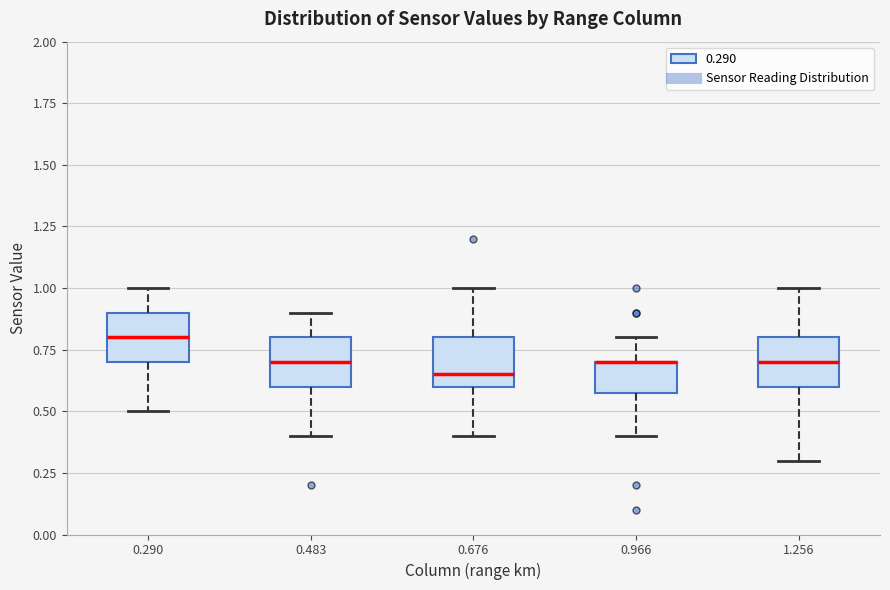

Reading left to right, read every box against the y-axis: the position of its median line, the range the box covers, and the ends of its whiskers. The values are not printed on the chart, so give them approximately, as read against the axis.

0.290: median 0.80, box 0.70 to 0.90, whiskers 0.50 to 1.00
0.483: median 0.70, box 0.60 to 0.80, whiskers 0.40 to 0.90
0.676: median 0.65, box 0.60 to 0.80, whiskers 0.40 to 1.00
0.966: median 0.70 (drawn on the box's upper edge), box 0.60 to 0.70, whiskers 0.40 to 0.80
1.256: median 0.70, box 0.60 to 0.80, whiskers 0.30 to 1.00